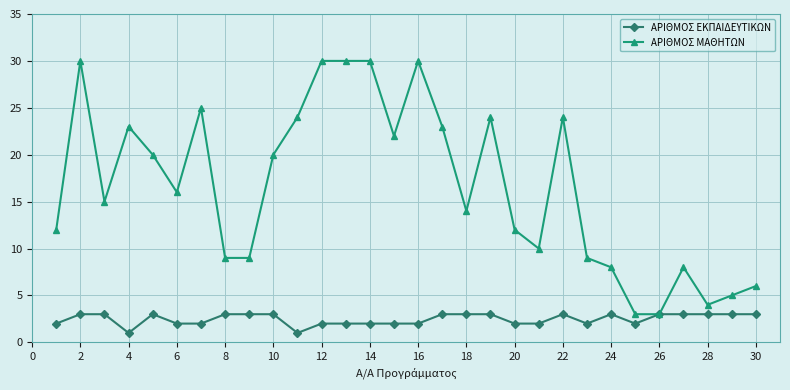

What is the greatest value displayed?

30